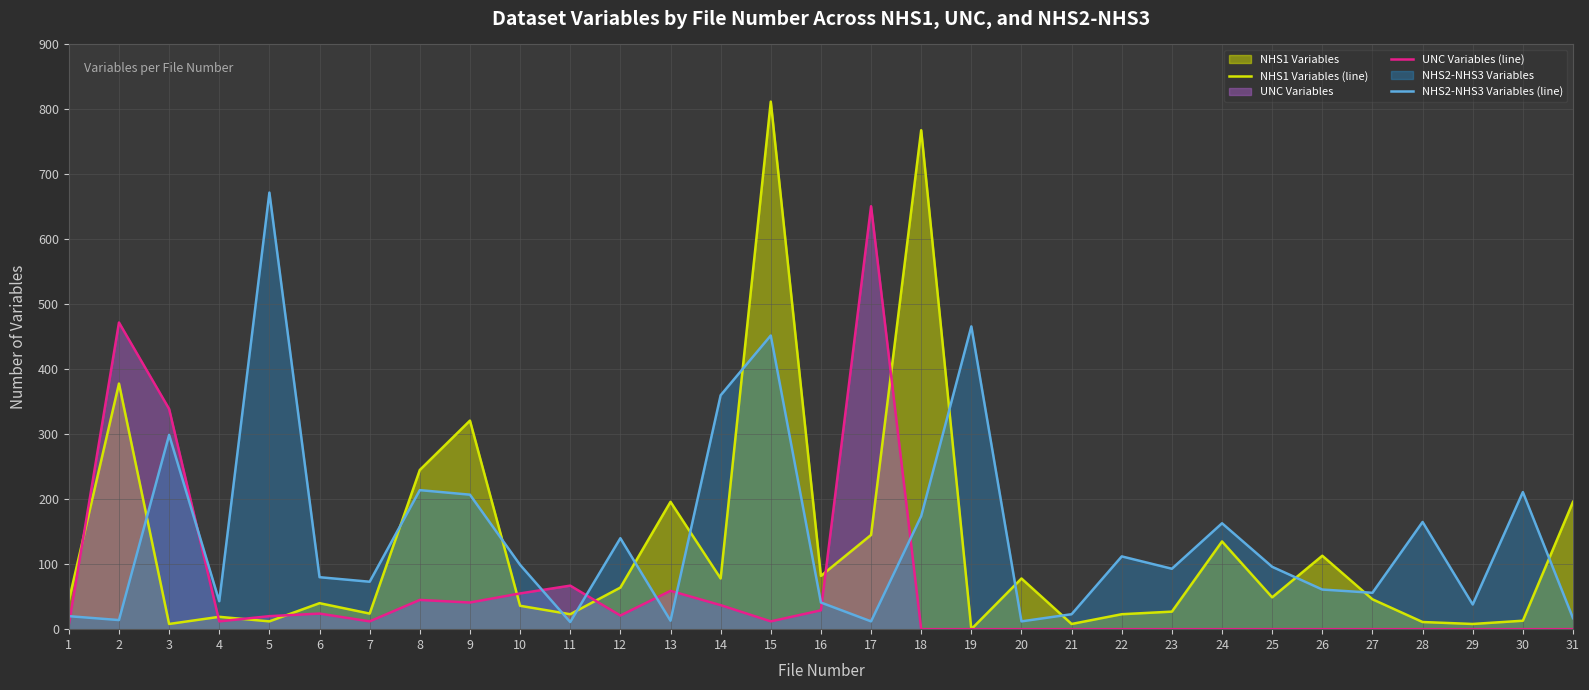

Rank the series at 22 from lowest to highest value.

UNC Variables (line), NHS1 Variables (line), NHS2-NHS3 Variables (line)